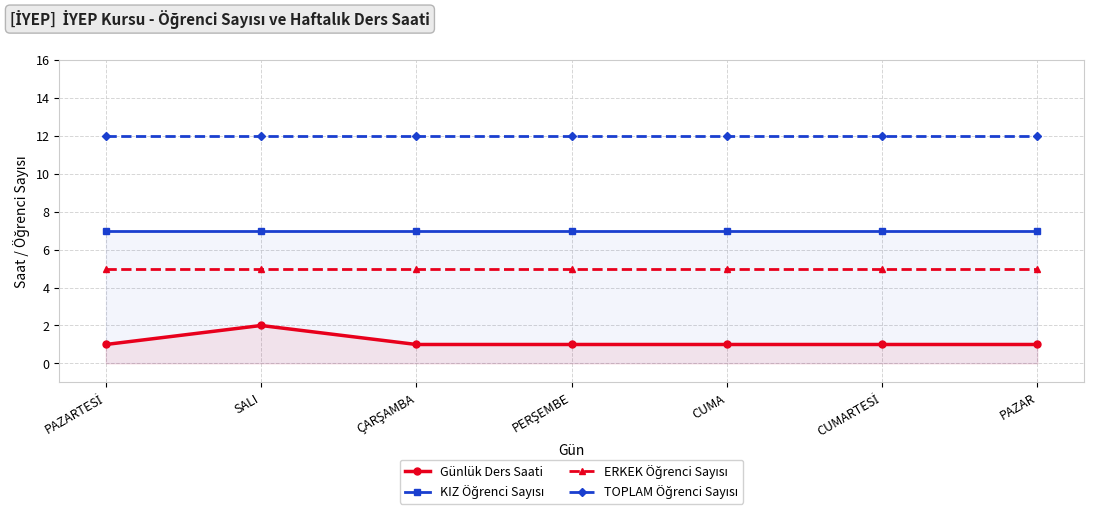

What is the label of the 5th point from the right?

ÇARŞAMBA